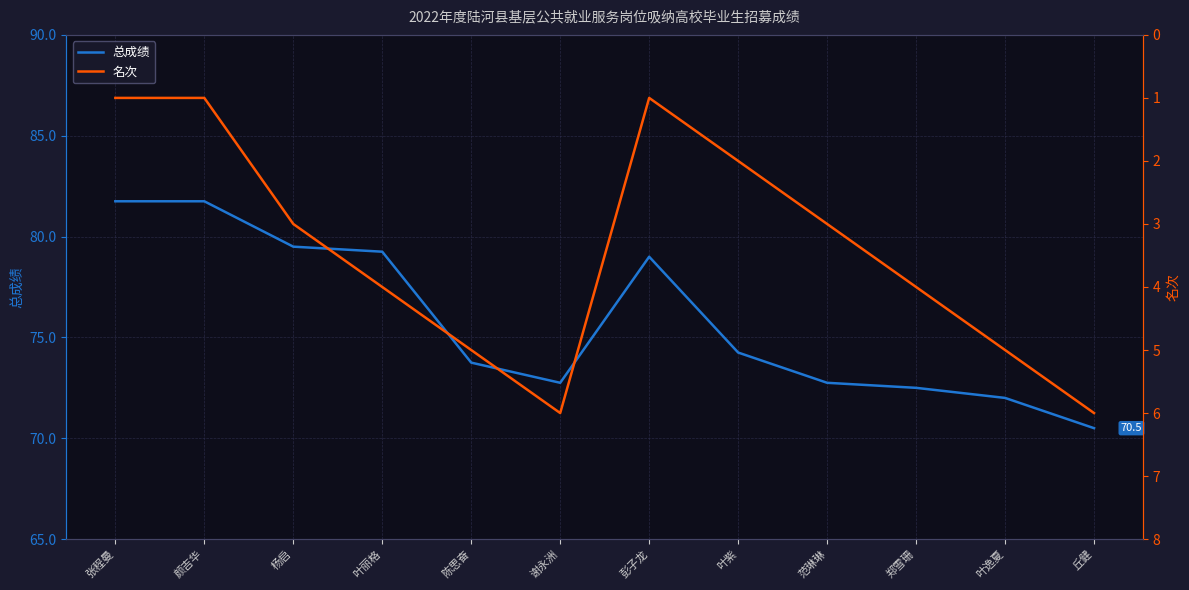

What is the minimum value shown in the chart?

1.0